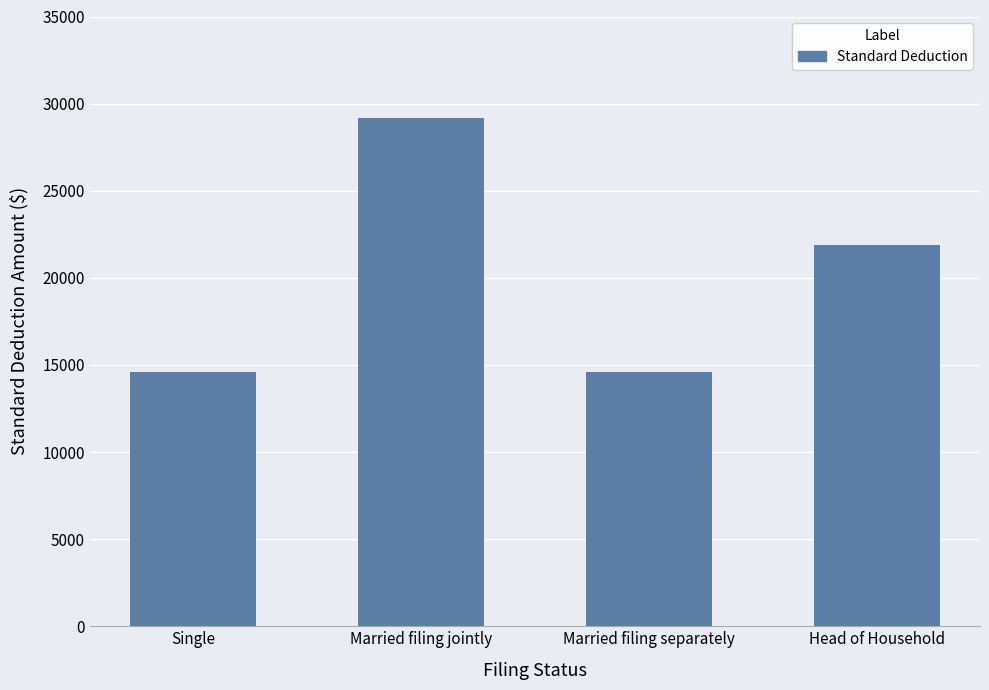

Reading left to right, transcribe all the data shown in this chart.

14600	29200	14600	21900